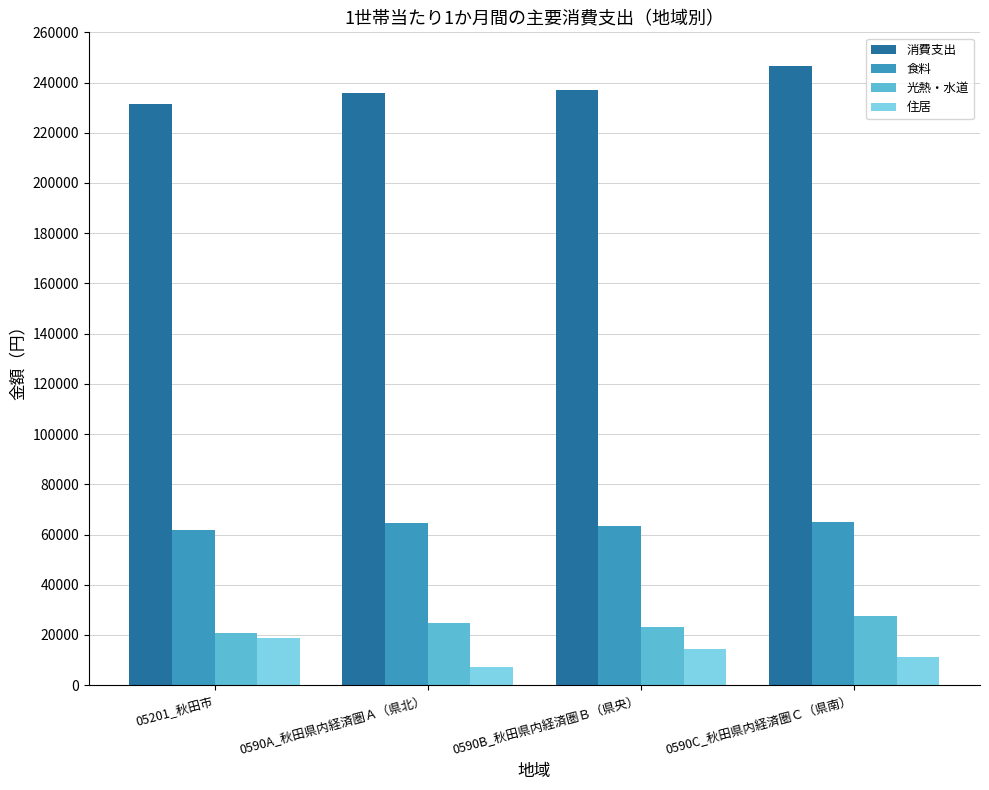

What is the average value of the 食料 series?

63654